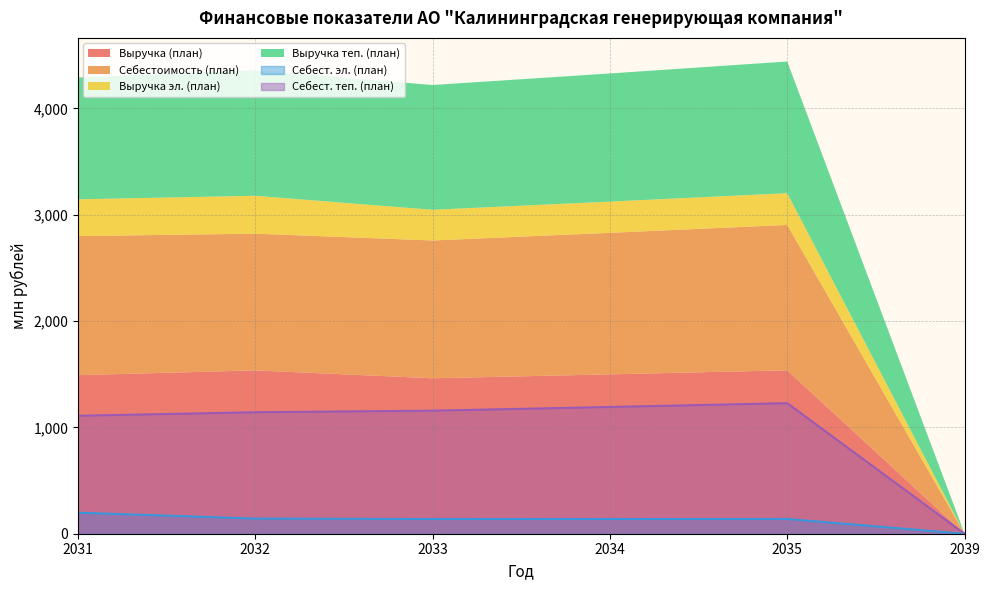

Rank the categories by Выручка теп. (план) value from highest to lowest.

2035, 2034, 2032, 2033, 2031, 2039